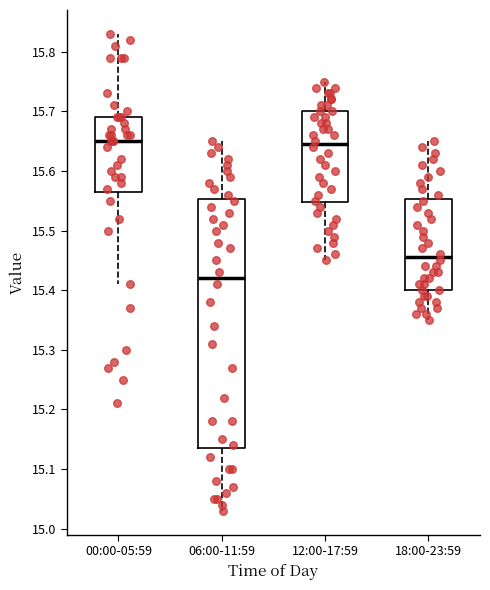

Reading left to right, transcribe this box plot: for each box, give where its median line is, the range the box spans, and where its two whiskers end, as read against the y-axis. The values are not printed on the chart, so give them approximately, as read against the axis.

00:00-05:59: median 15.65, box 15.57 to 15.69, whiskers 15.41 to 15.83
06:00-11:59: median 15.42, box 15.14 to 15.55, whiskers 15.03 to 15.65
12:00-17:59: median 15.65, box 15.55 to 15.70, whiskers 15.45 to 15.75
18:00-23:59: median 15.46, box 15.40 to 15.55, whiskers 15.35 to 15.65